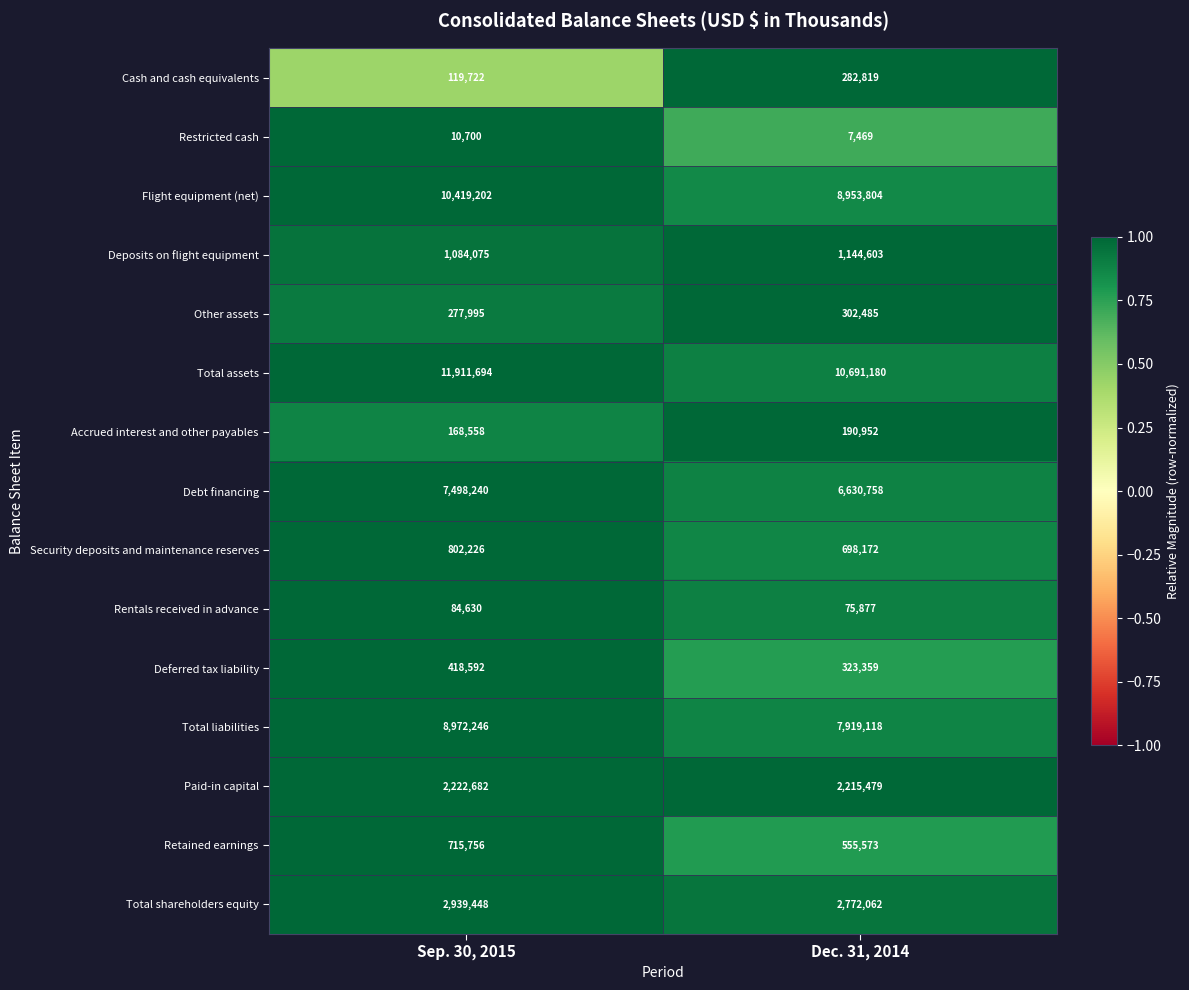

The Total assets series shows 11911694 at Sep. 30, 2015. True or false?

True